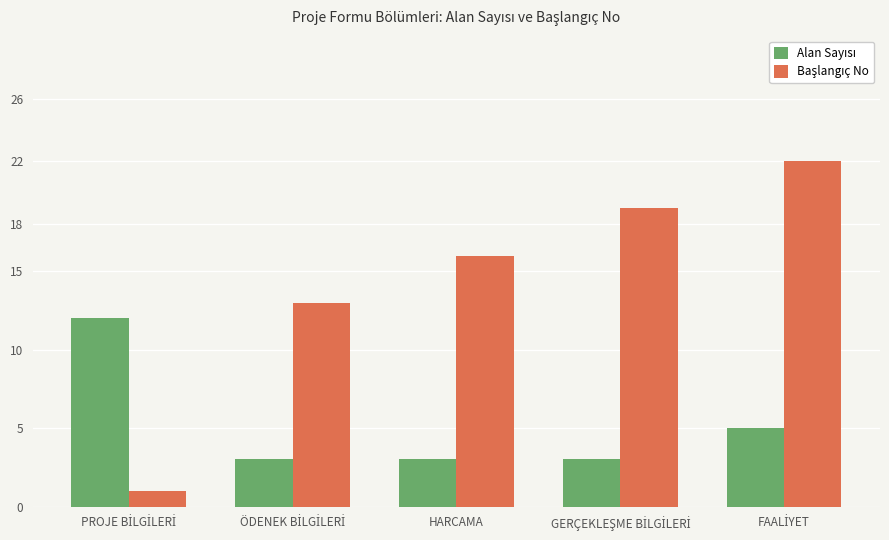

What is the smallest value displayed?

1